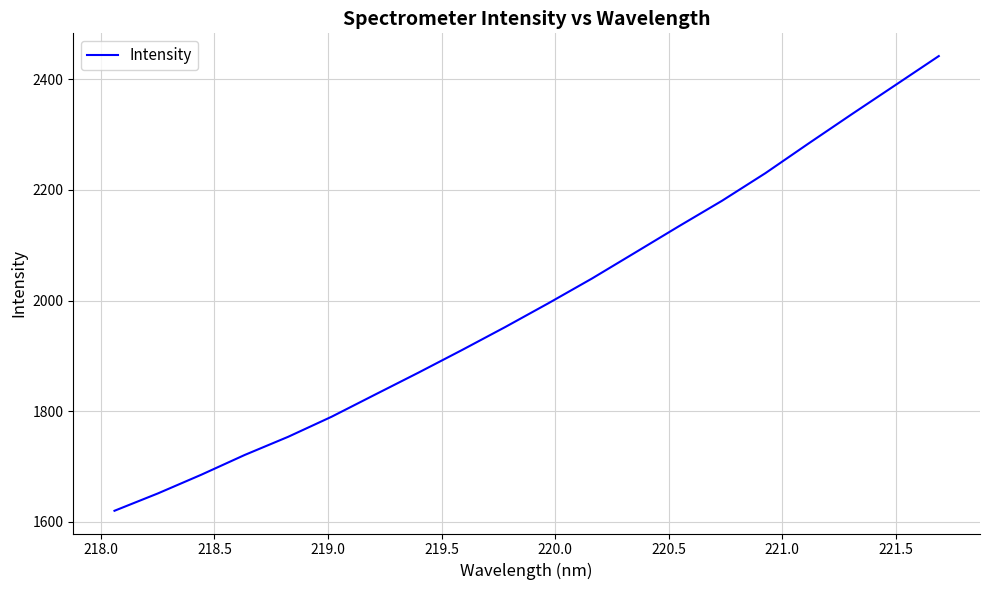

What is the smallest value displayed?

1619.8